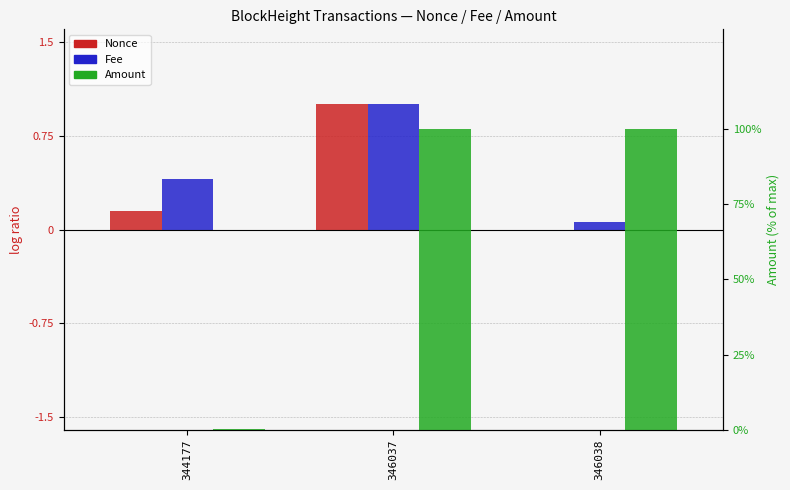

Is the value of Nonce at 344177 greater than the value of Fee at 346037?

No